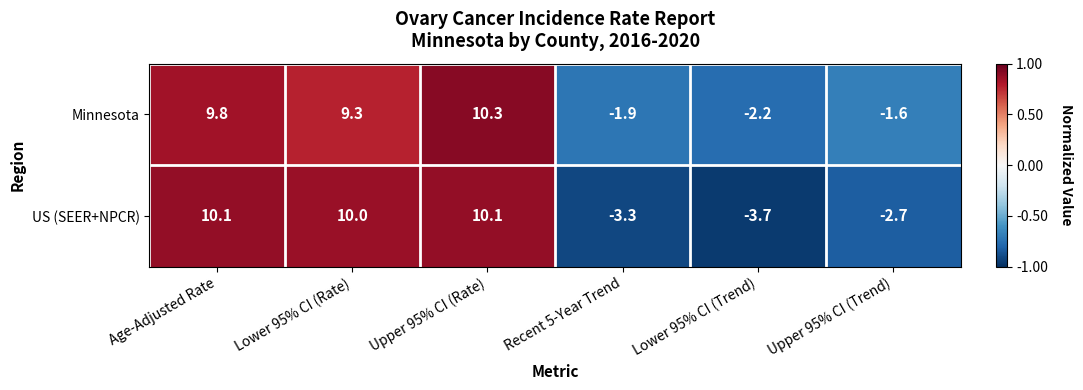

Reading right to left, extract all data points from this chart.

Minnesota: Upper 95% CI (Trend)=-1.6	Lower 95% CI (Trend)=-2.2	Recent 5-Year Trend=-1.9	Upper 95% CI (Rate)=10.3	Lower 95% CI (Rate)=9.3	Age-Adjusted Rate=9.8
US (SEER+NPCR): Upper 95% CI (Trend)=-2.7	Lower 95% CI (Trend)=-3.7	Recent 5-Year Trend=-3.3	Upper 95% CI (Rate)=10.1	Lower 95% CI (Rate)=10.0	Age-Adjusted Rate=10.1